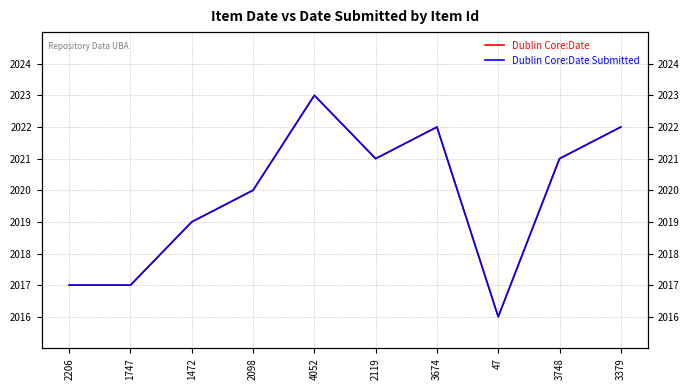

What is the label of the 9th point from the right?

1747